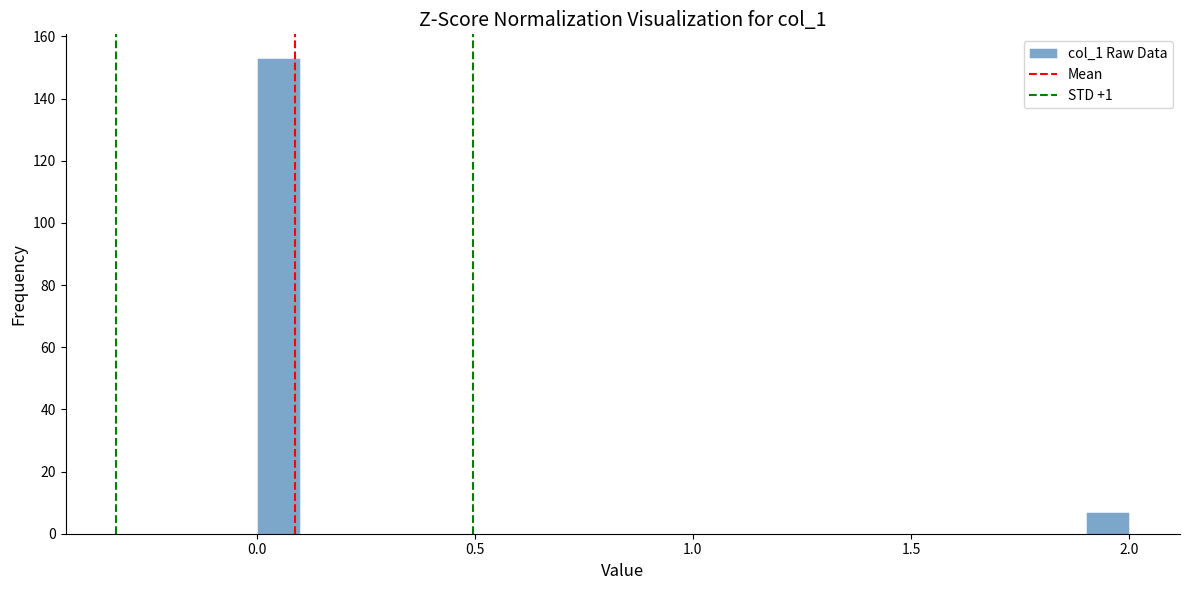

Around what value on the x-axis is the tallest bar? Give the approximate position of its centre, as read against the axis.

0.05